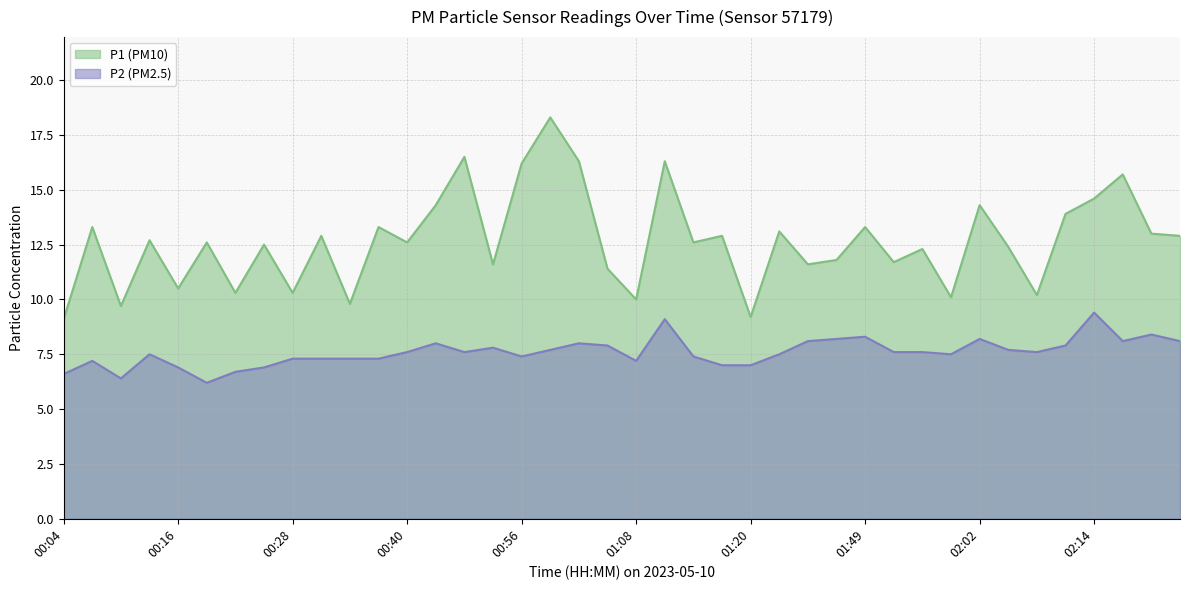

Does the chart display data point markers on the line(s)?

No